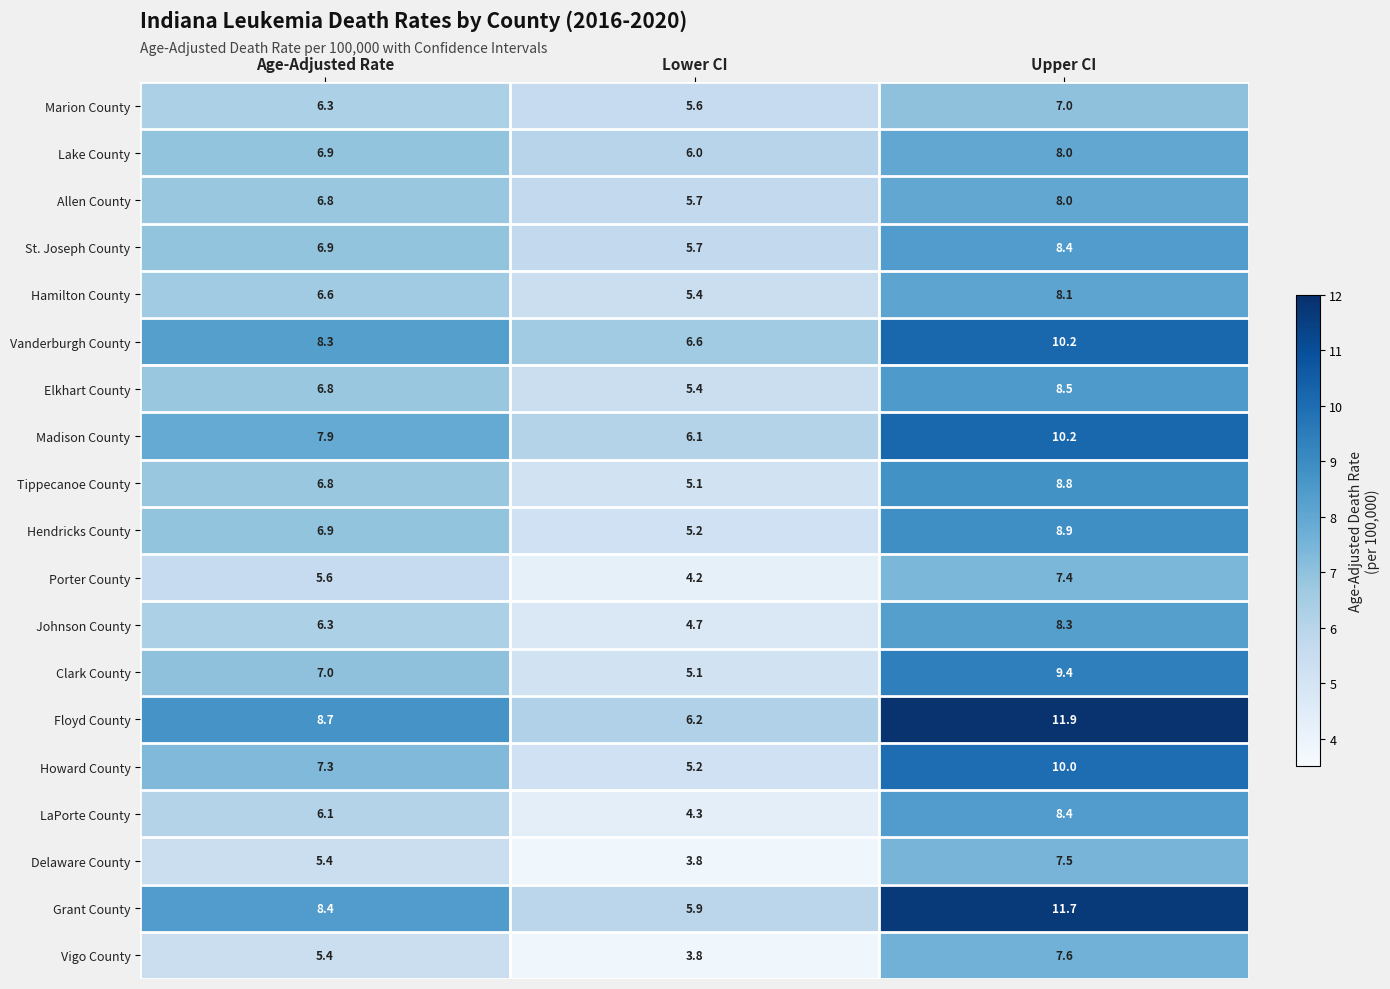

What is the difference between the second highest and minimum values in the Johnson County series?

1.6